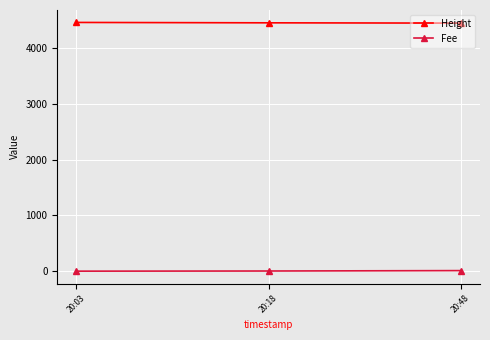

The value of Height at 20:03 is 7208.0. True or false?

False